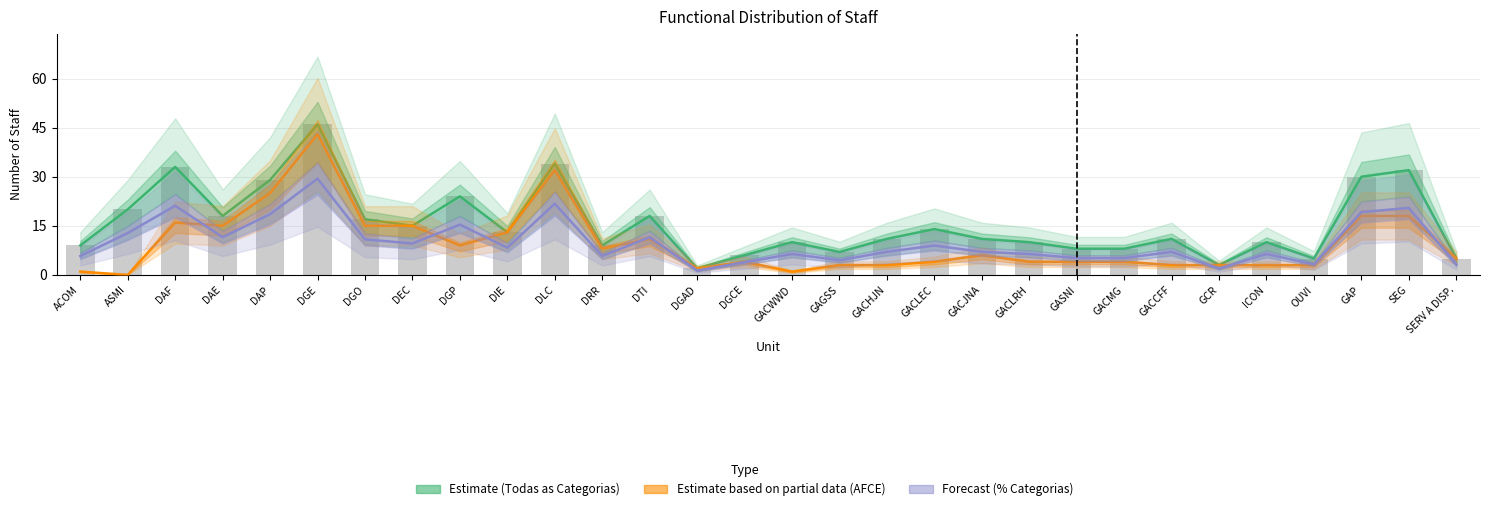

Reading left to right, extract all data points from this chart.

Estimate (Todas as Categorias): ACOM=9.0	ASMI=20.0	DAF=33.0	DAE=18.0	DAP=29.0	DGE=46.0	DGO=17.0	DEC=15.0	DGP=24.0	DIE=13.0	DLC=34.0	DRR=9.0	DTI=18.0	DGAD=2.0	DGCE=6.0	GACWWD=10.0	GAGSS=7.0	GACHJN=11.0	GACLEC=14.0	GACJNA=11.0	GACLRH=10.0	GASNI=8.0	GACMG=8.0	GACCFF=11.0	GCR=3.0	ICON=10.0	OUVI=5.0	GAP=30.0	SEG=32.0	SERV A DISP.=5.0
Estimate based on partial data (AFCE): ACOM=1.0	ASMI=0.0	DAF=16.0	DAE=15.0	DAP=25.0	DGE=43.0	DGO=15.0	DEC=15.0	DGP=9.0	DIE=13.0	DLC=32.0	DRR=8.0	DTI=11.0	DGAD=2.0	DGCE=4.0	GACWWD=1.0	GAGSS=3.0	GACHJN=3.0	GACLEC=4.0	GACJNA=6.0	GACLRH=4.0	GASNI=4.0	GACMG=4.0	GACCFF=3.0	GCR=3.0	ICON=3.0	OUVI=3.0	GAP=18.0	SEG=18.0	SERV A DISP.=5.0
Forecast (% Categorias): ACOM=5.8	ASMI=12.8	DAF=21.1	DAE=11.5	DAP=18.5	DGE=29.4	DGO=10.9	DEC=9.6	DGP=15.4	DIE=8.3	DLC=21.8	DRR=5.8	DTI=11.5	DGAD=1.3	DGCE=3.8	GACWWD=6.4	GAGSS=4.5	GACHJN=7.1	GACLEC=9.0	GACJNA=7.1	GACLRH=6.4	GASNI=5.1	GACMG=5.1	GACCFF=7.1	GCR=1.9	ICON=6.4	OUVI=3.2	GAP=19.2	SEG=20.5	SERV A DISP.=3.2